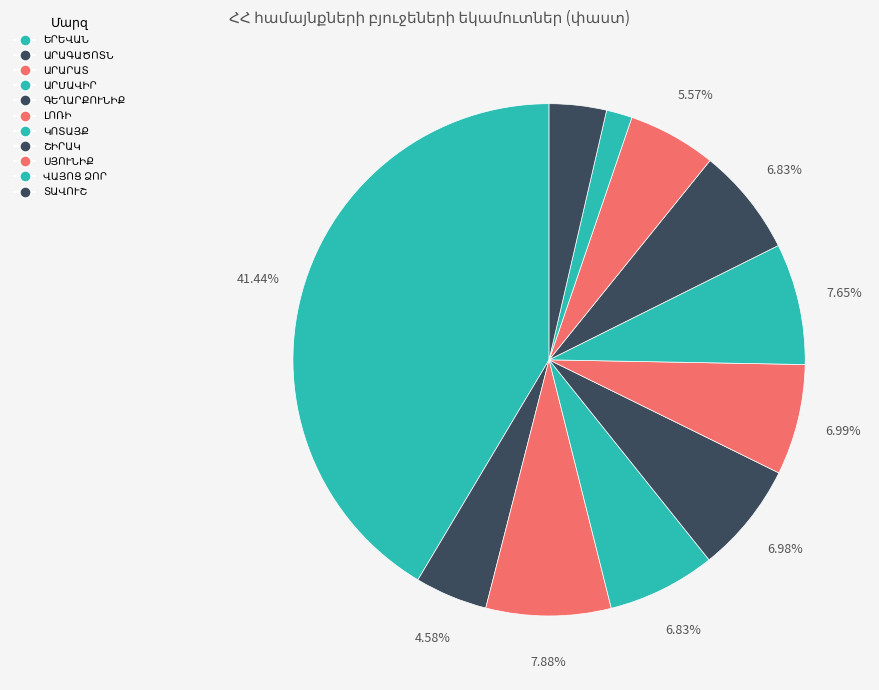

How many segments does this pie chart have?

11